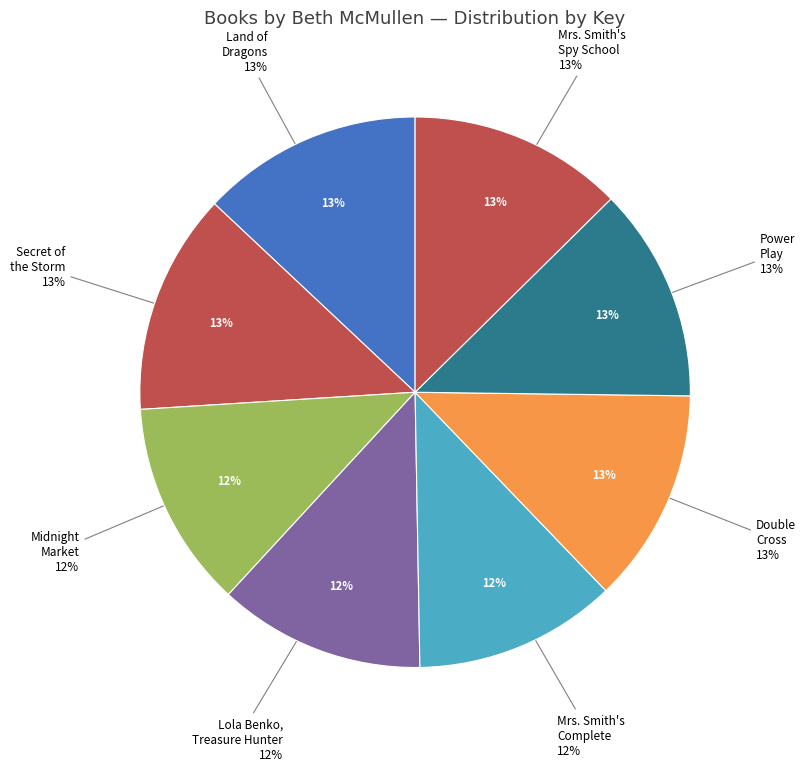

Is there any slice that represents more than half of the pie?

No